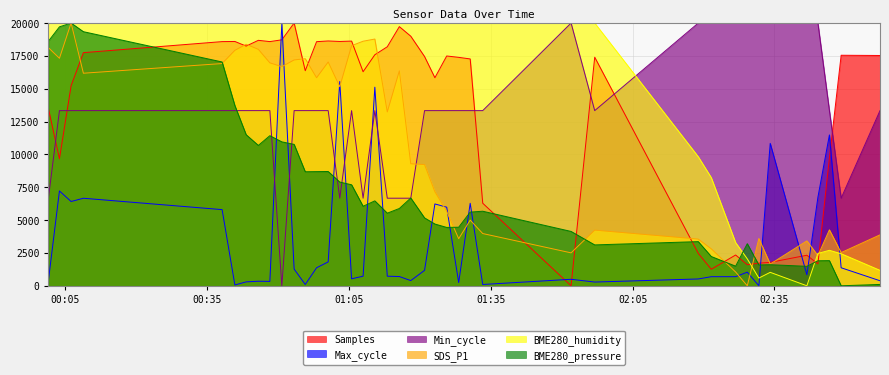

What is the average value of the Max_cycle series?

3530.9